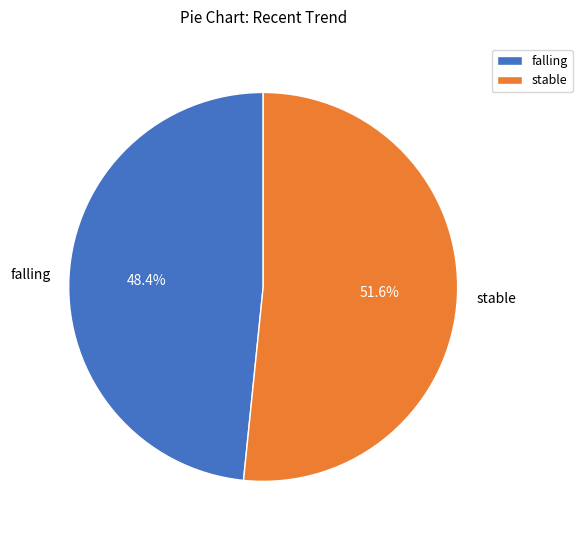

What is the total percentage of stable and falling?

100.0%